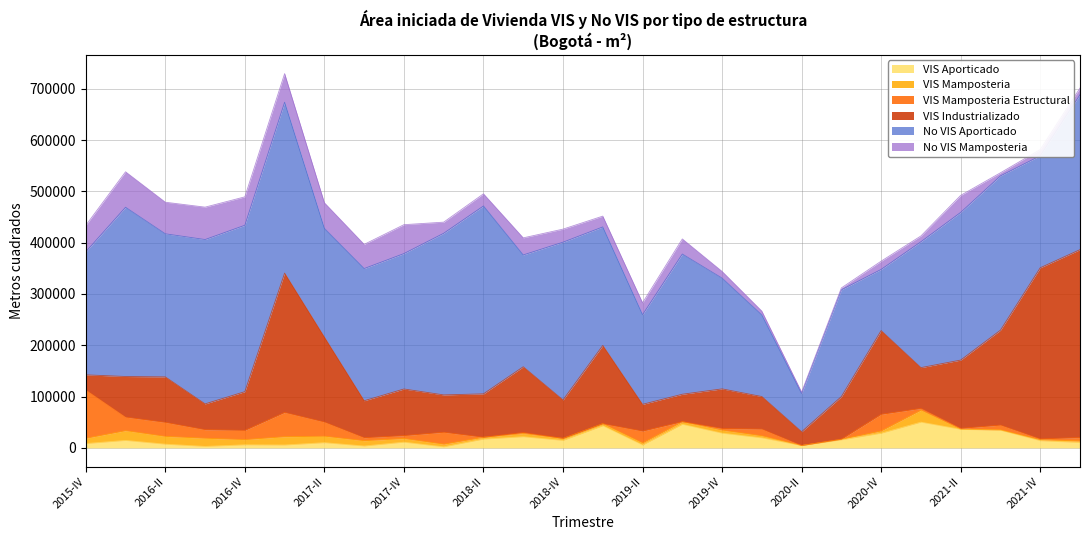

True or false: VIS Aporticado and No VIS Aporticado intersect in this chart.

False